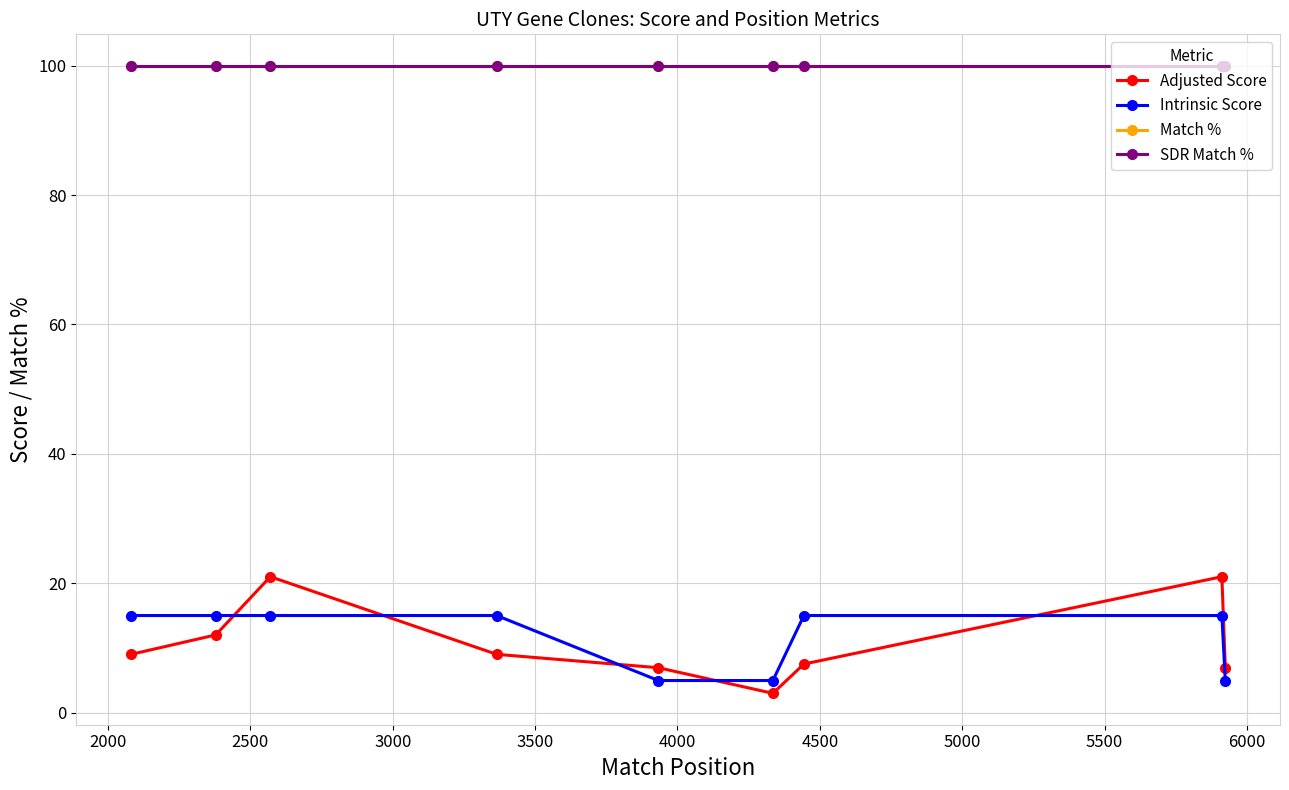

What is the difference between the maximum and minimum values in the Intrinsic Score series?

10.1